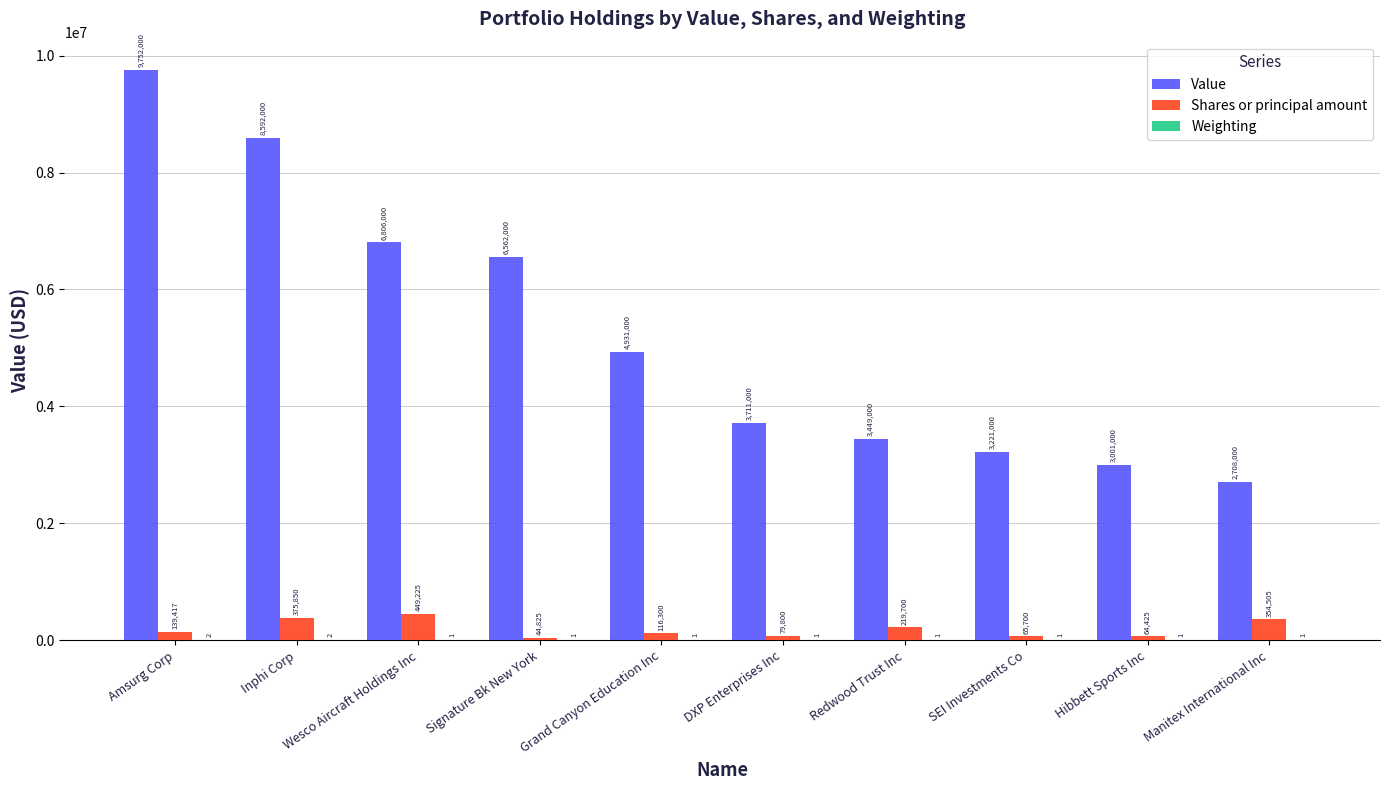

Where is Shares or principal amount nearest to the value 247025?

Redwood Trust Inc